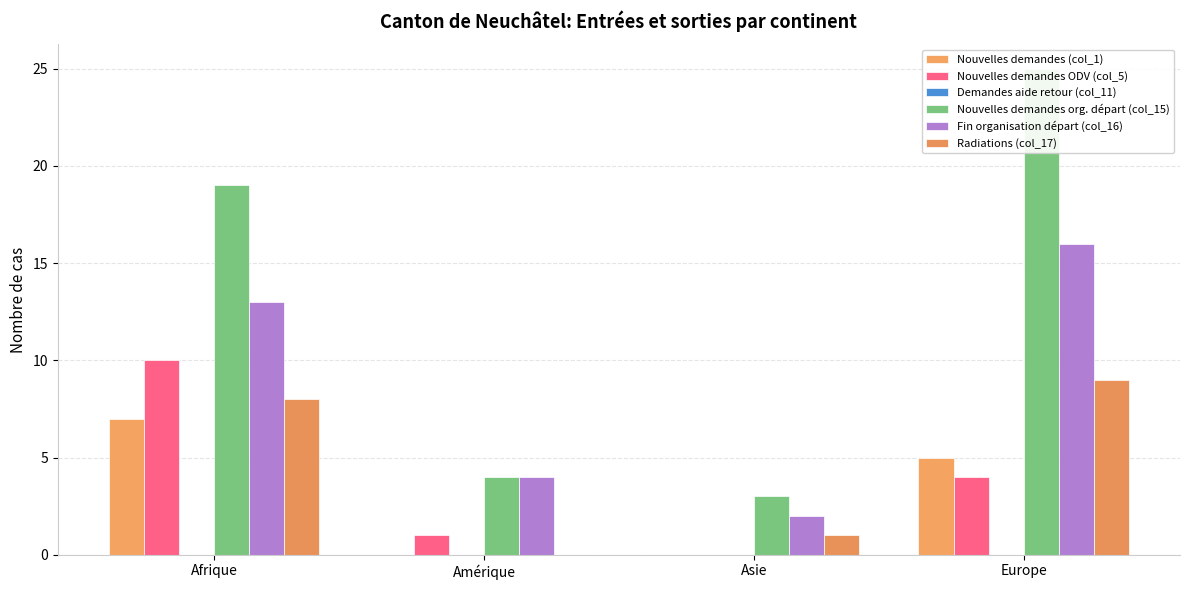

What position from the left is Afrique?

1